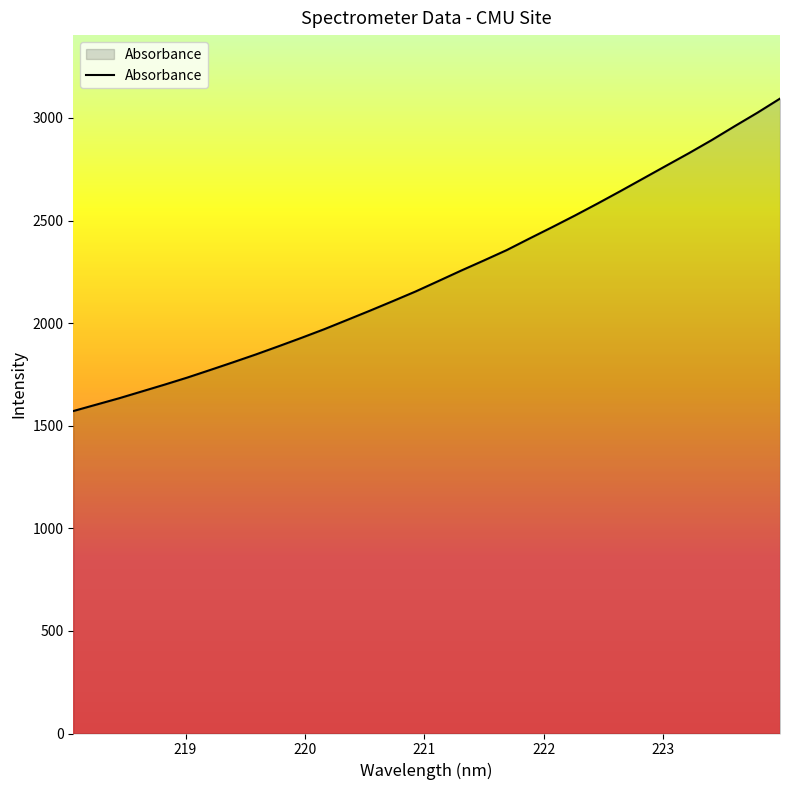

What is the difference between the maximum and minimum values?

1522.7